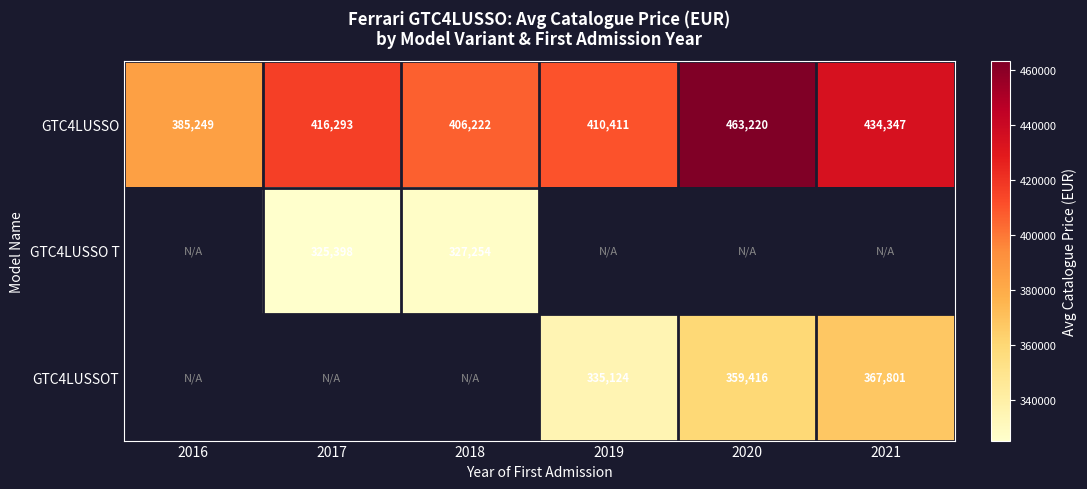

How many data points in GTC4LUSSO are less than 416293?

3